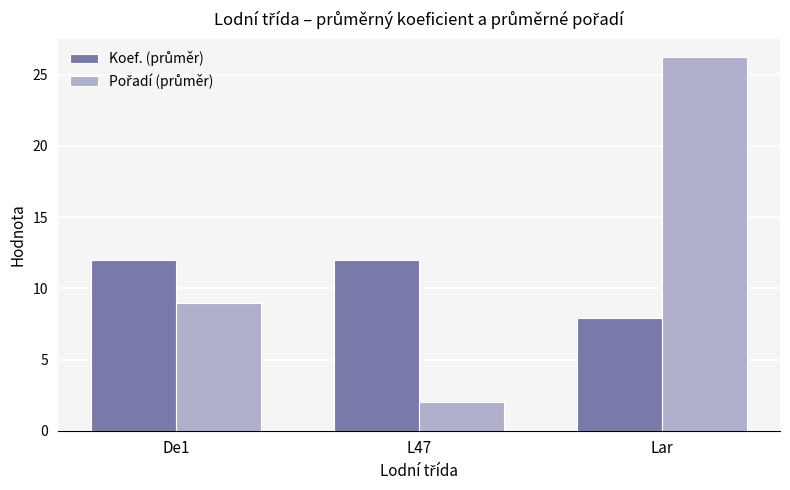

At which category is the sum across all series the highest?

Lar